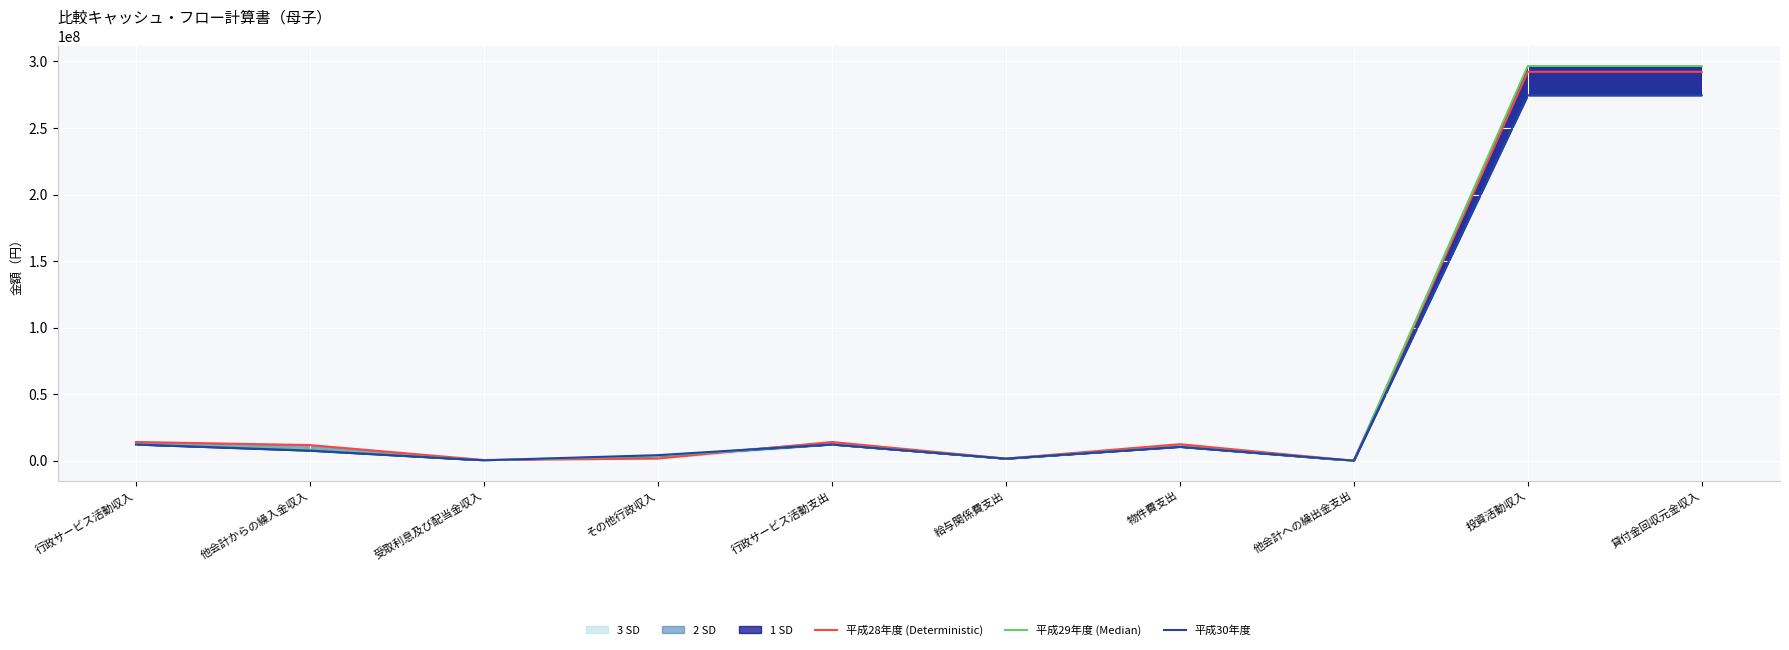

True or false: 平成28年度 (Deterministic) has a value of 8069312 at 行政サービス活動支出.

False